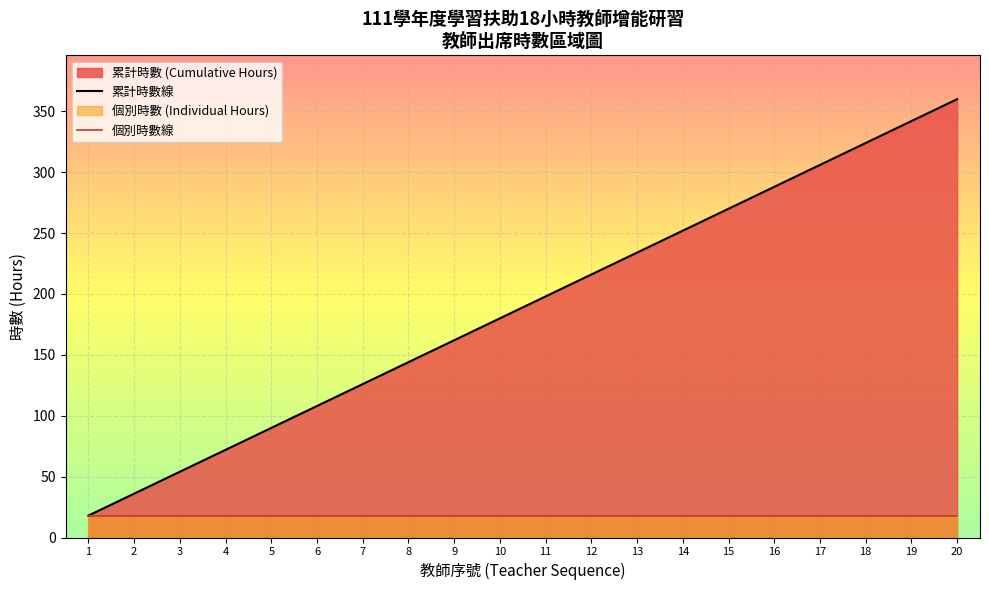

Which series changed the most between 16 and 18?

累計時數線